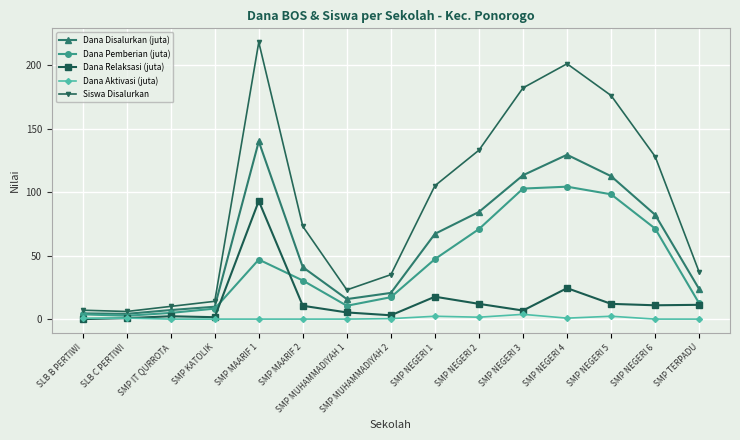

Between SMP KATOLIK and SMP NEGERI 1, which series saw the biggest shift?

Siswa Disalurkan